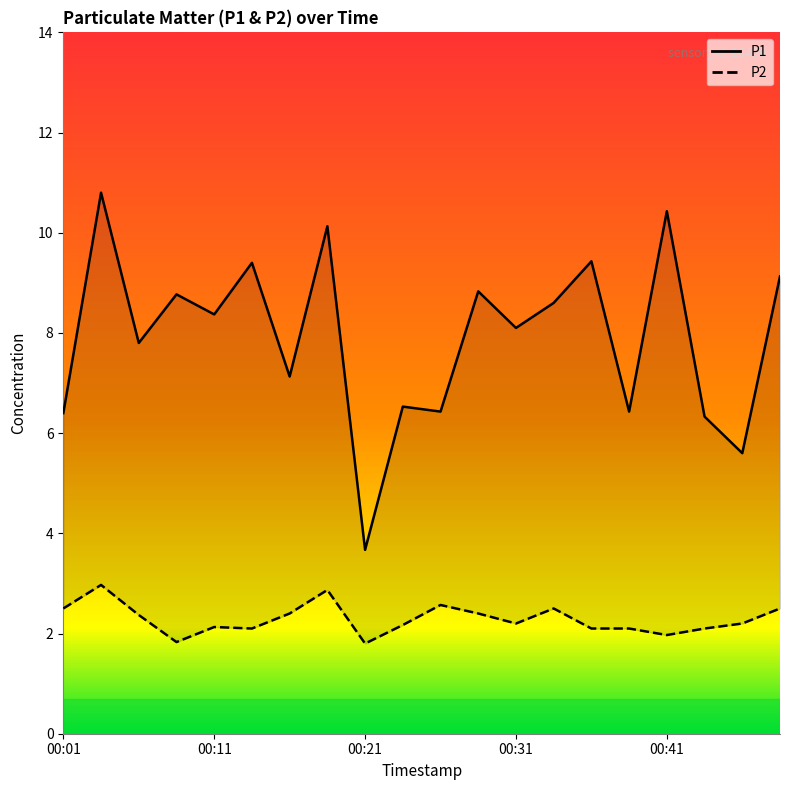

Which series has the largest range (max minus min)?

P1